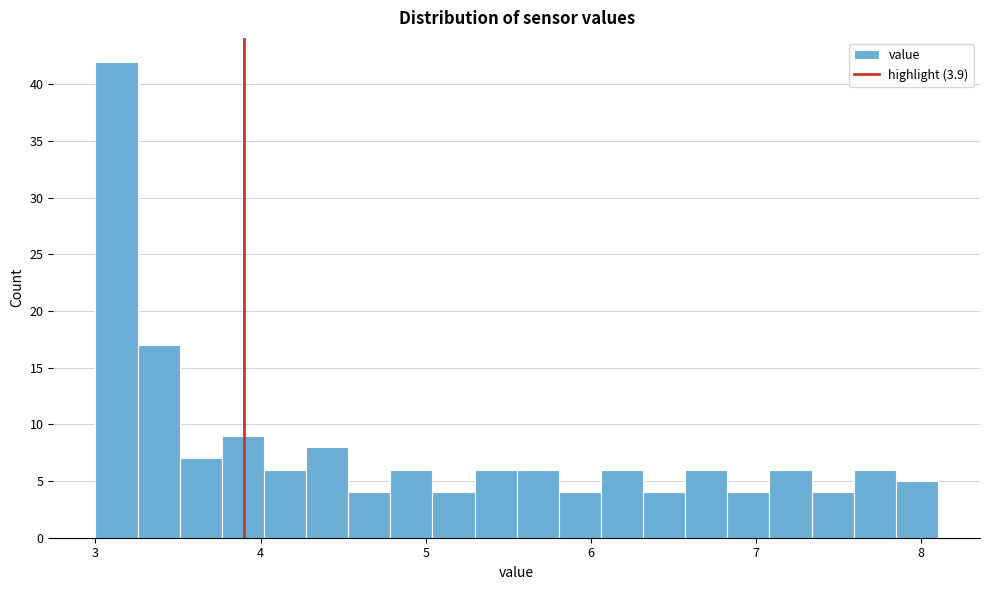

Around what value on the x-axis is the tallest bar? Give the approximate position of its centre, as read against the axis.

3.1